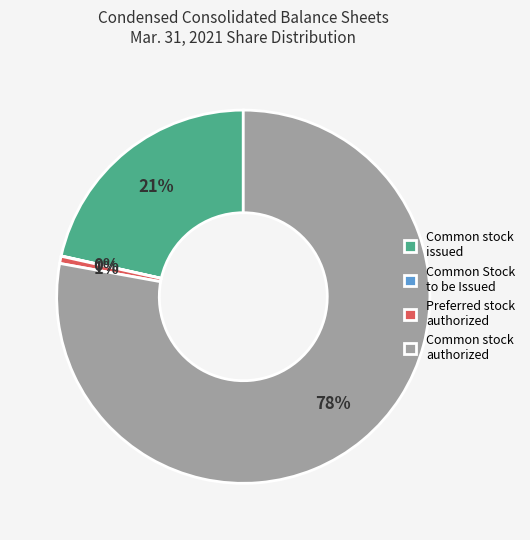

Which category has the biggest portion of the pie?

Common stock authorized